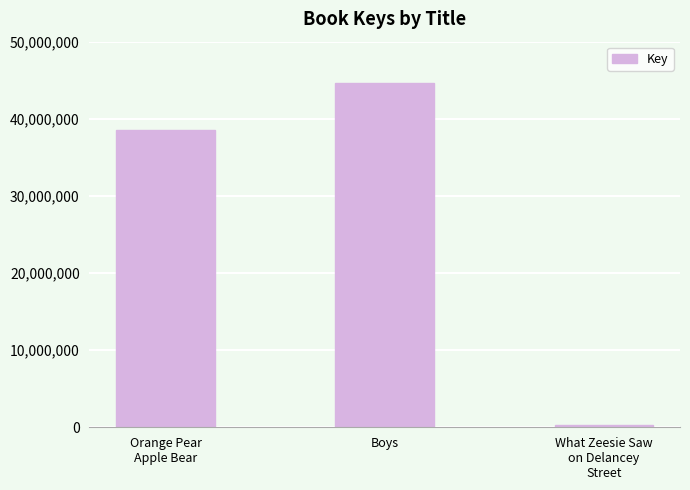

Approximately how many times larger is the value at Orange Pear
Apple Bear compared to Boys?

0.9